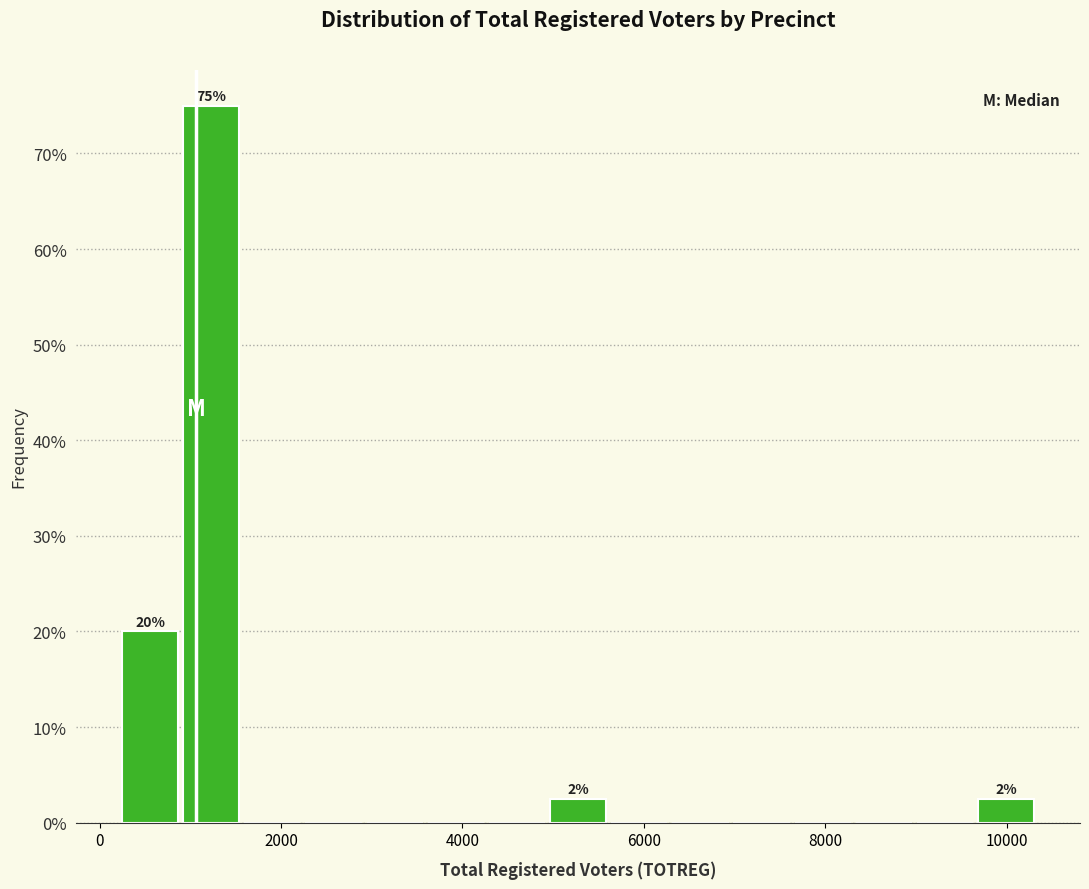

Read against the x-axis, roughly where is the centre of the tallest bar?

1200